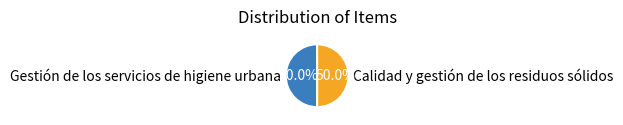

To the nearest percent, what is the combined percentage of Gestión de los servicios de higiene urbana and Calidad y gestión de los residuos sólidos?

100%